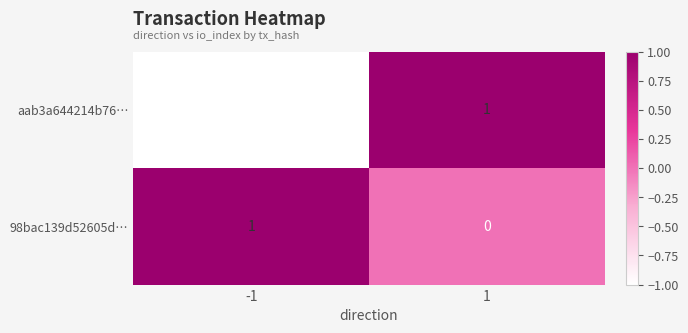

List the series in order of their overall mean, highest first.

98bac139d52605d…, aab3a644214b76…